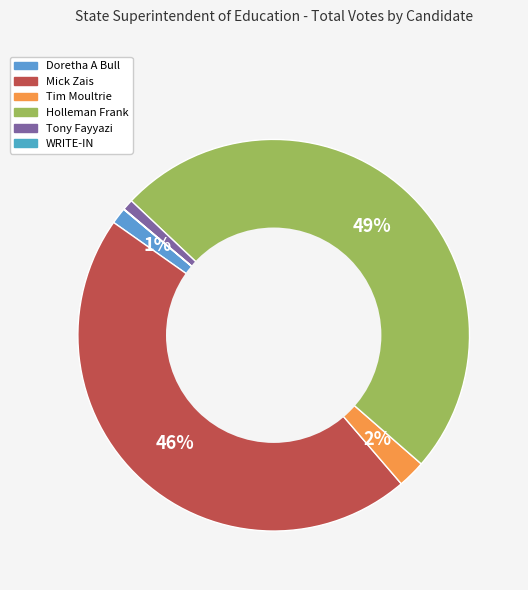

How many segments does this pie chart have?

6